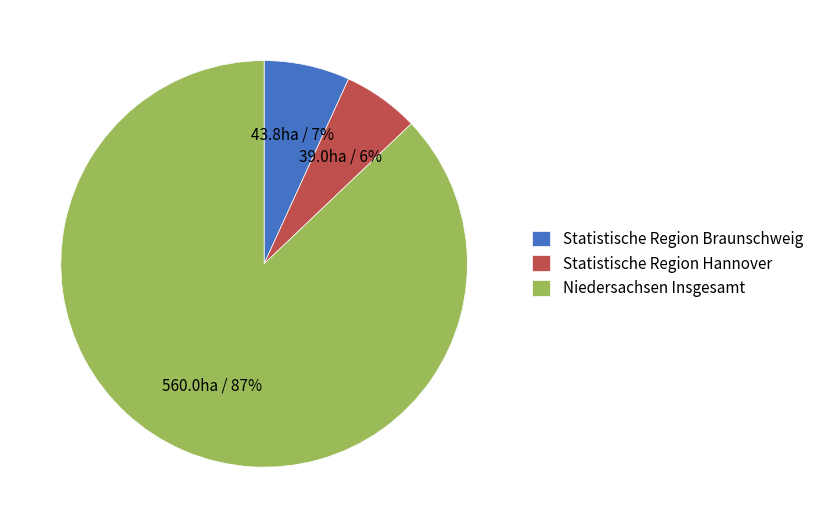

What percentage is the Niedersachsen Insgesamt slice, to the nearest percent?

87%